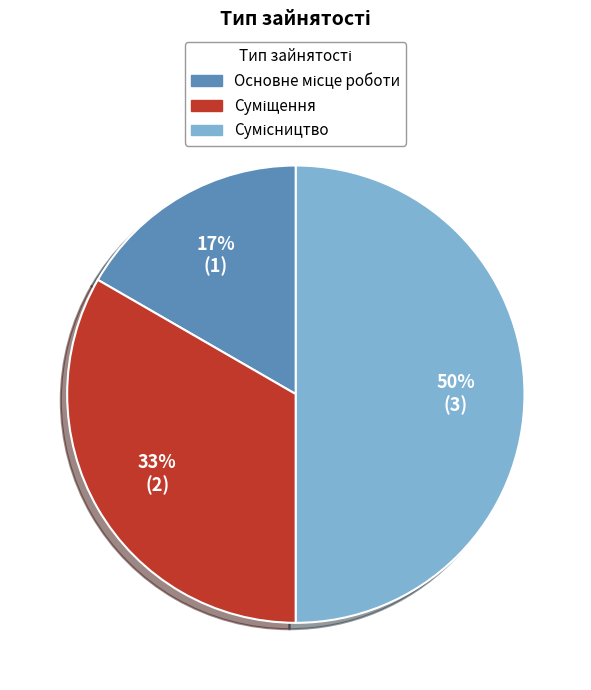

How many segments does this pie chart have?

3